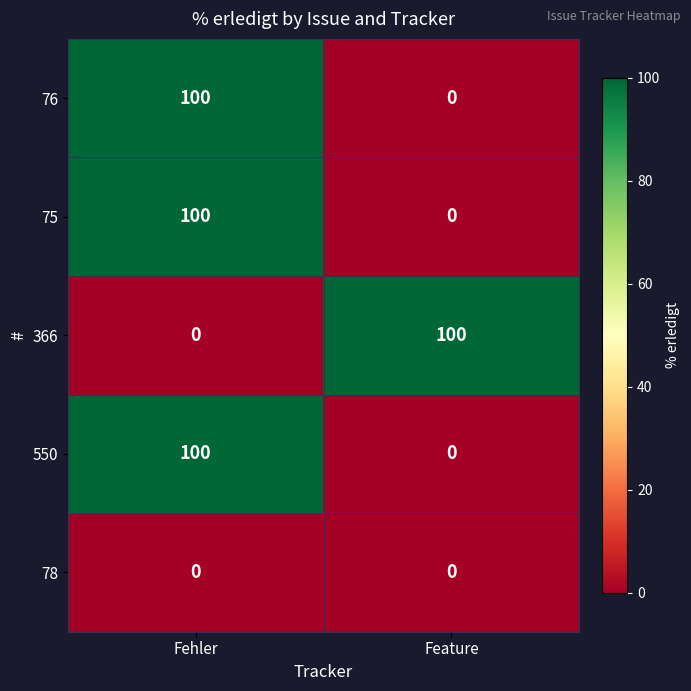

Is it true that 78 equals 0 at Fehler?

True